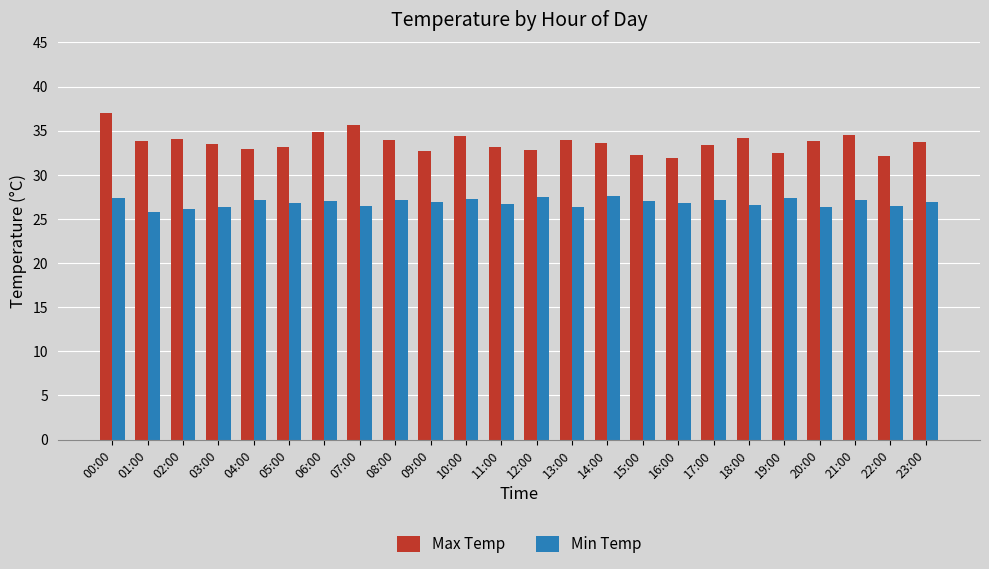

What is the total value across all series at 15:00?

59.3